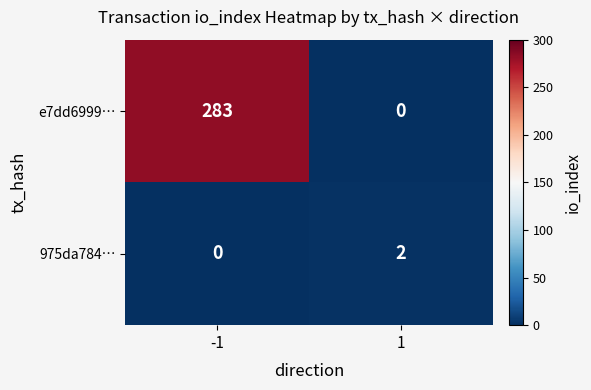

What is the sum of all e7dd6999… values?

283